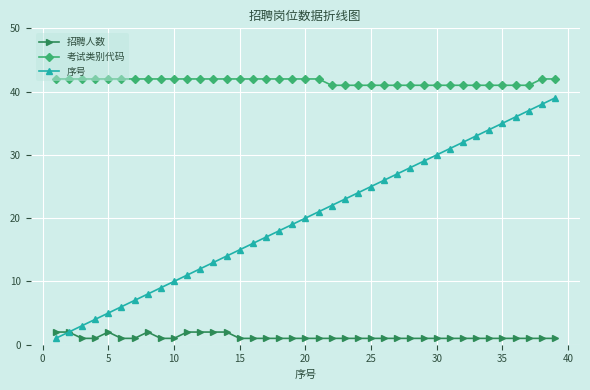

List the series in order of their overall mean, lowest first.

招聘人数, 序号, 考试类别代码